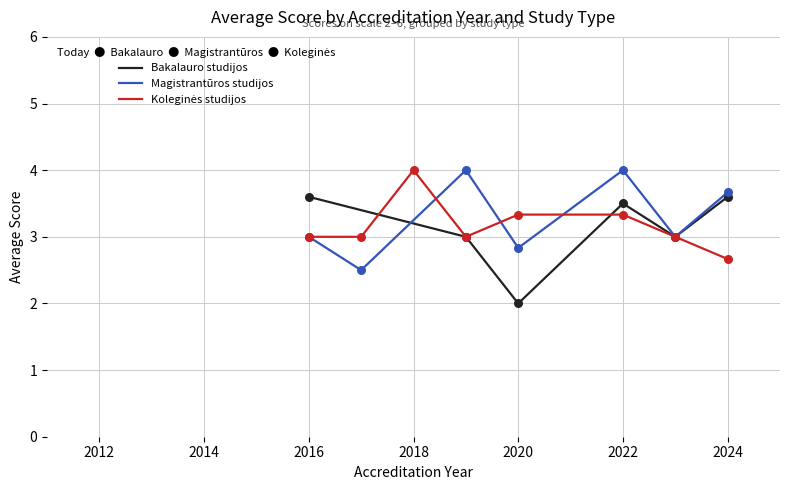

Which series has the largest Y range (max minus min)?

Bakalauro studijos